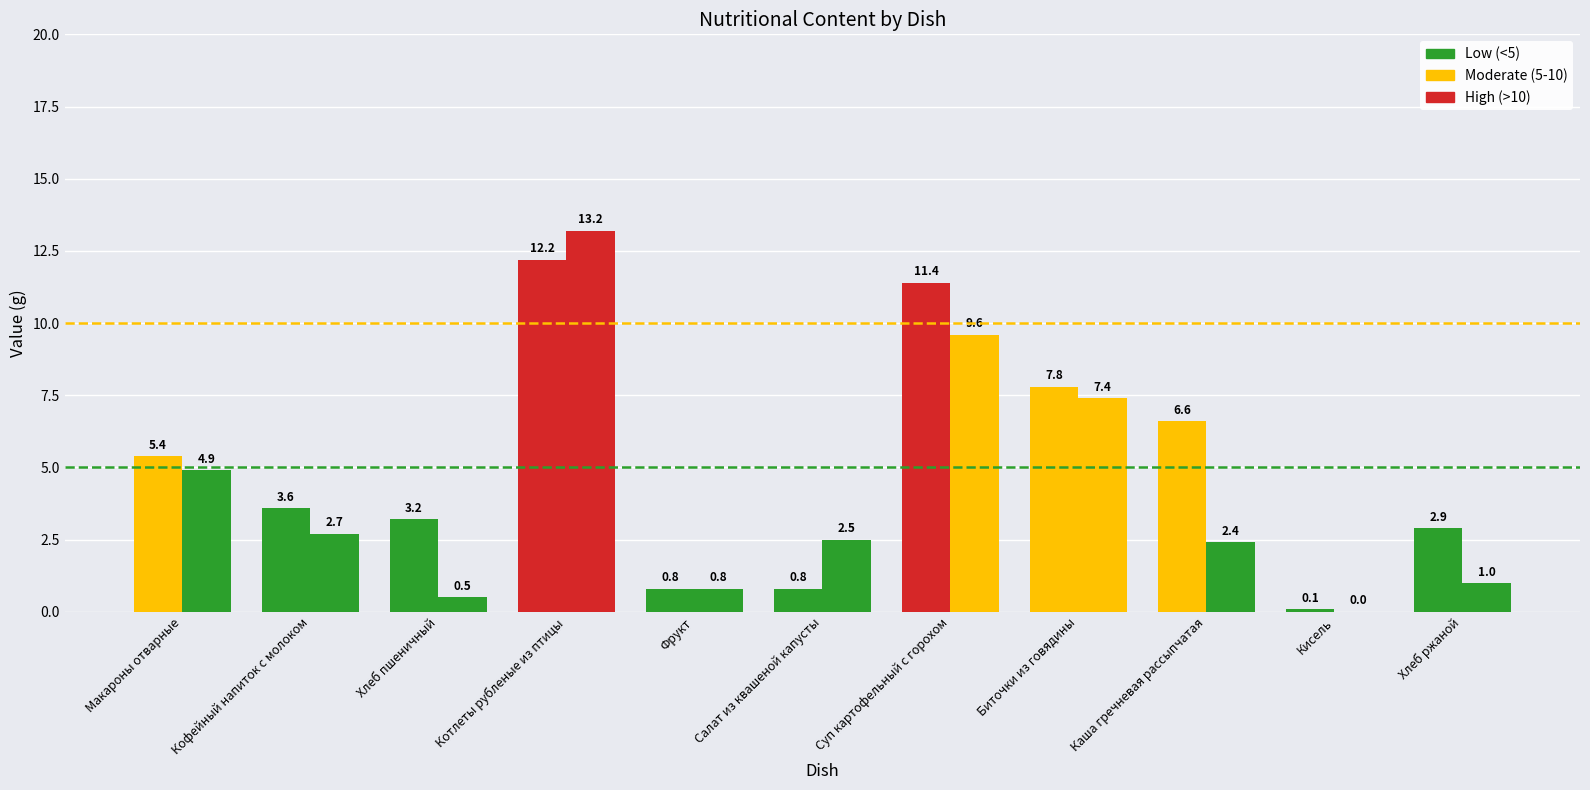

Reading left to right, list all the values displayed in this chart.

Белки: 5.4	3.6	3.2	12.2	0.8	0.8	11.4	7.8	6.6	0.1	2.9
Жиры: 4.9	2.7	0.5	13.2	0.8	2.5	9.6	7.4	2.4	0.0	1.0